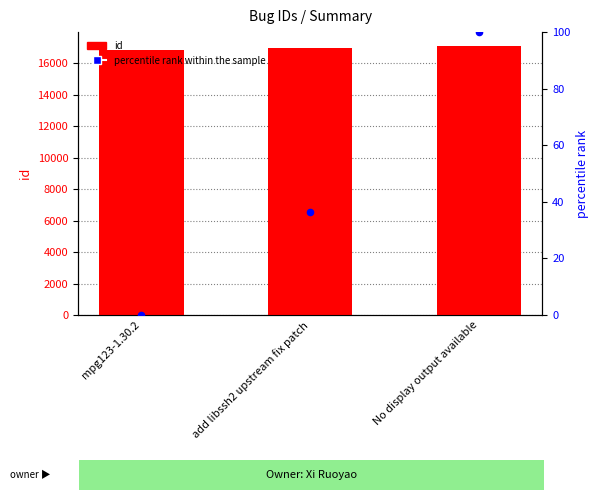

Which series contains the lowest Y value?

percentile rank within the sample